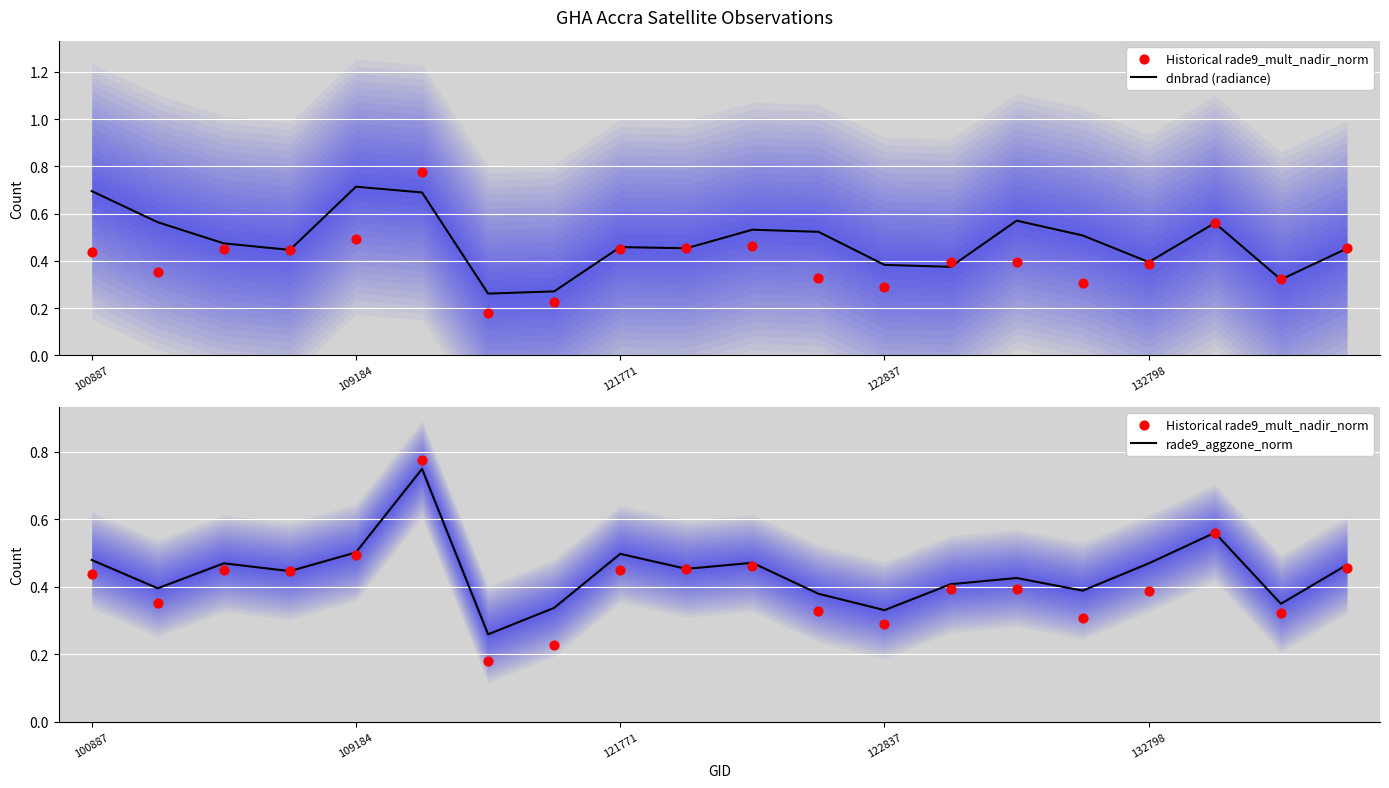

Which series reaches the minimum Y coordinate?

Historical rade9_mult_nadir_norm